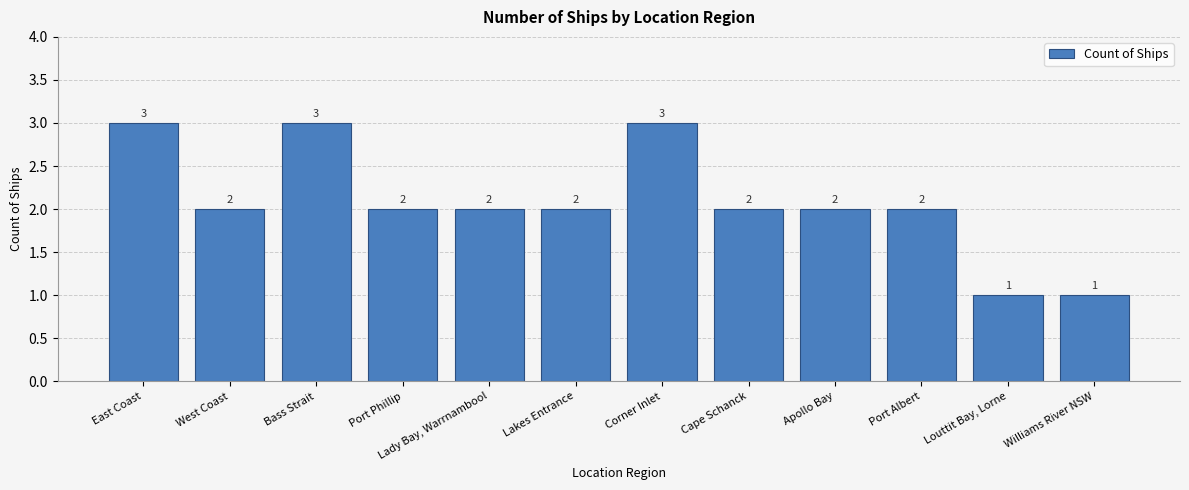

What is the average value?

2